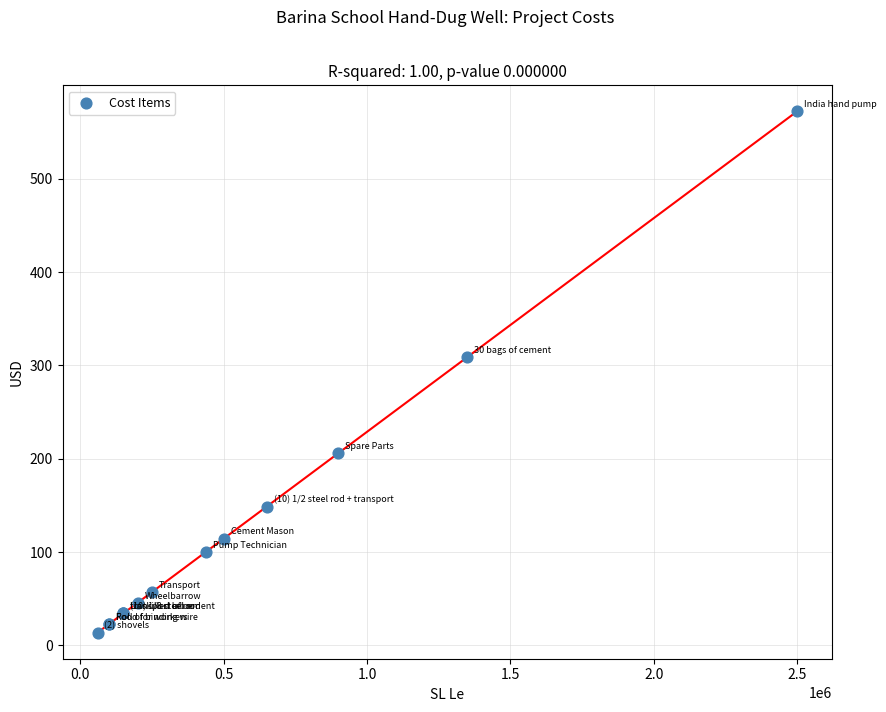

What Y value in the scatter plot is closest to 292?

308.9